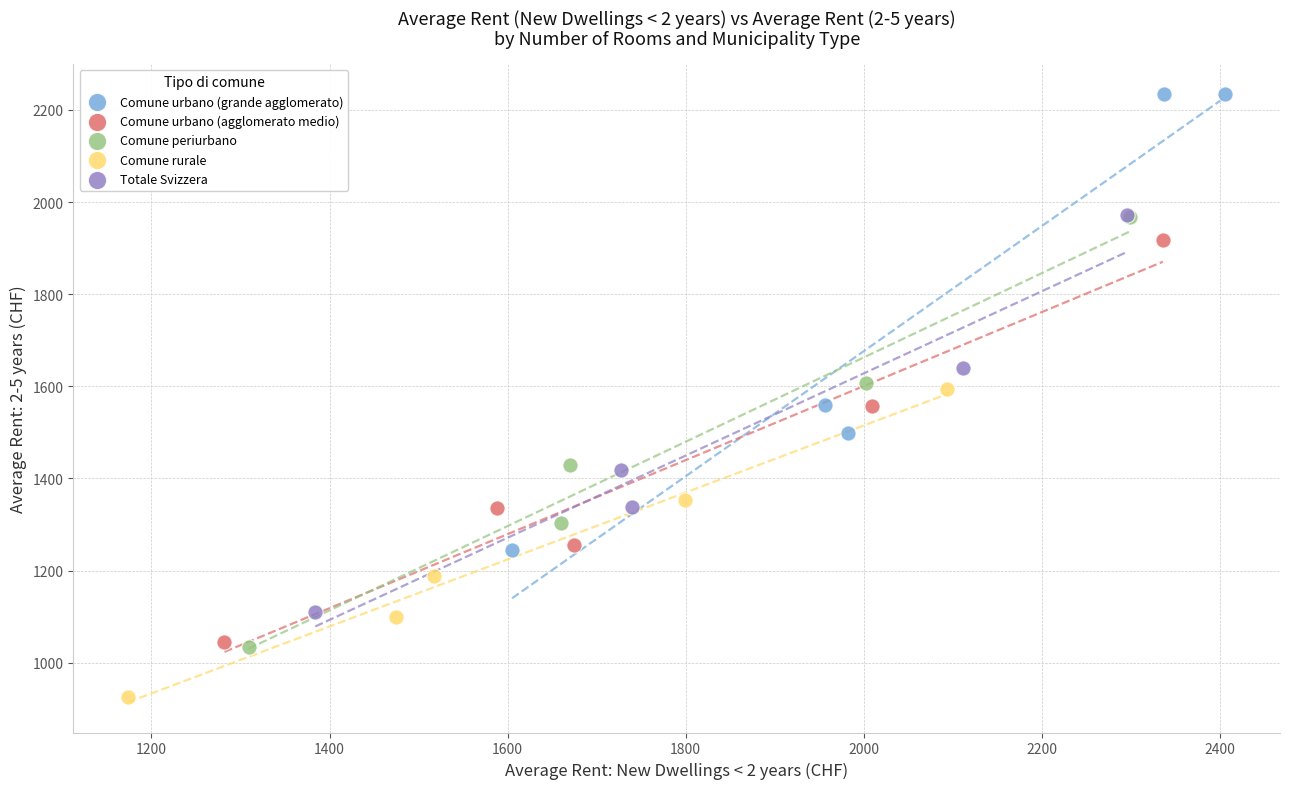

Which series contains the highest Y value?

Comune urbano (grande agglomerato)